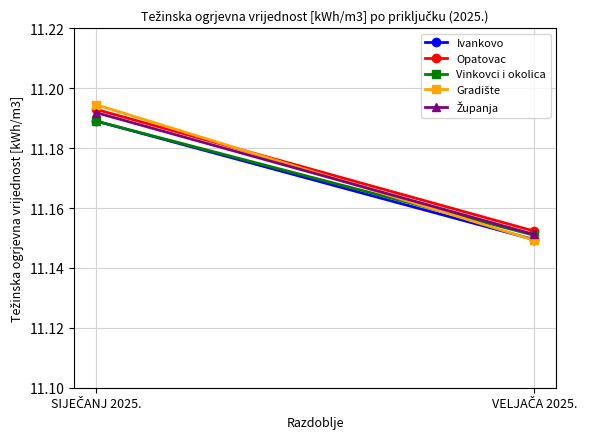

The value of Opatovac at VELJAČA 2025. is 11.2. True or false?

True